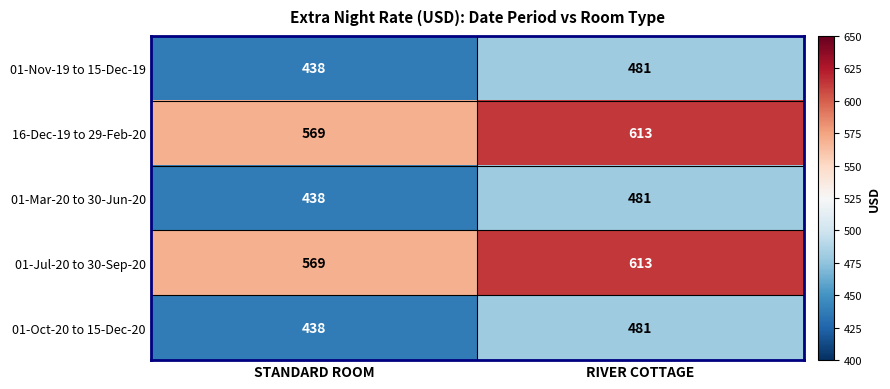

True or false: 01-Nov-19 to 15-Dec-19 has a value of 784 at RIVER COTTAGE.

False